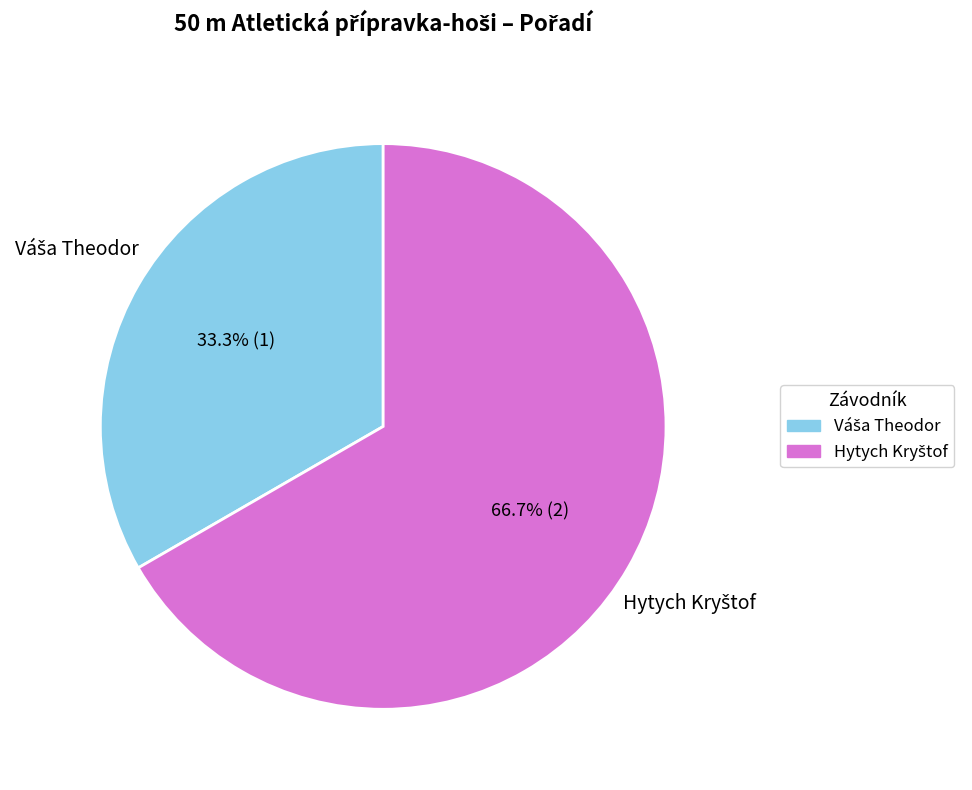

Does any single category account for the majority?

Yes